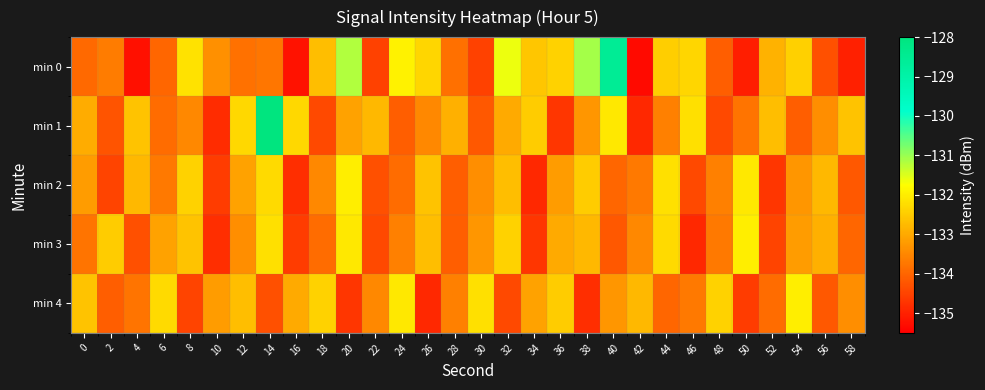

How many data points does each series have?

30